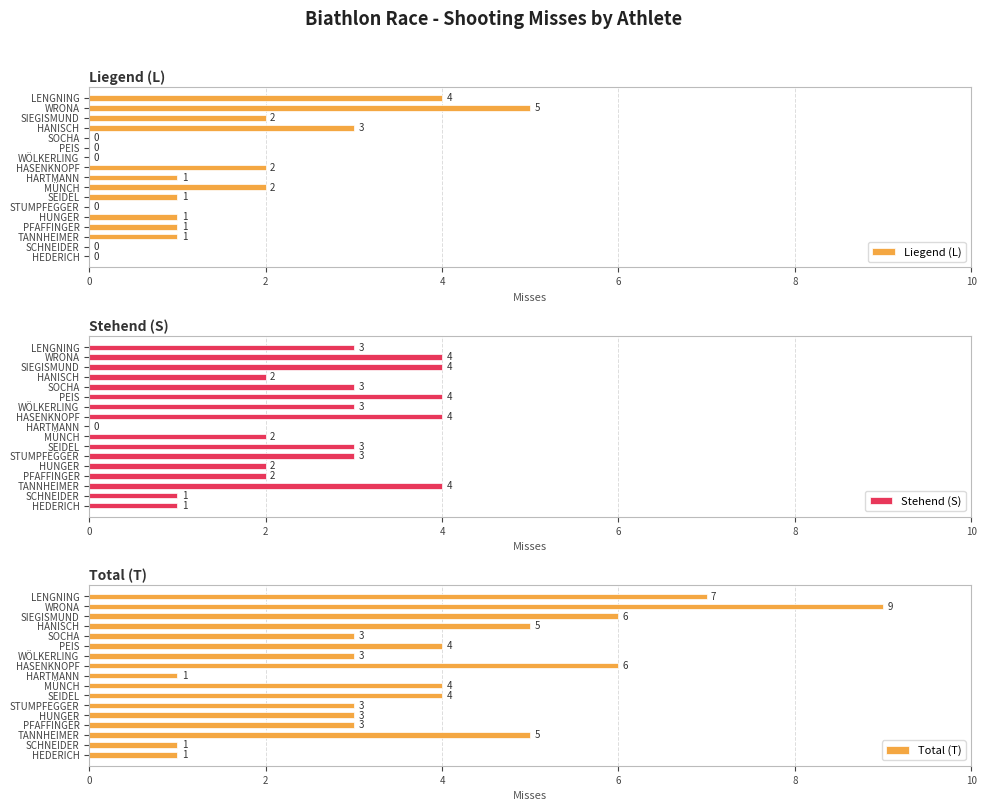

How many groups of bars are there?

17